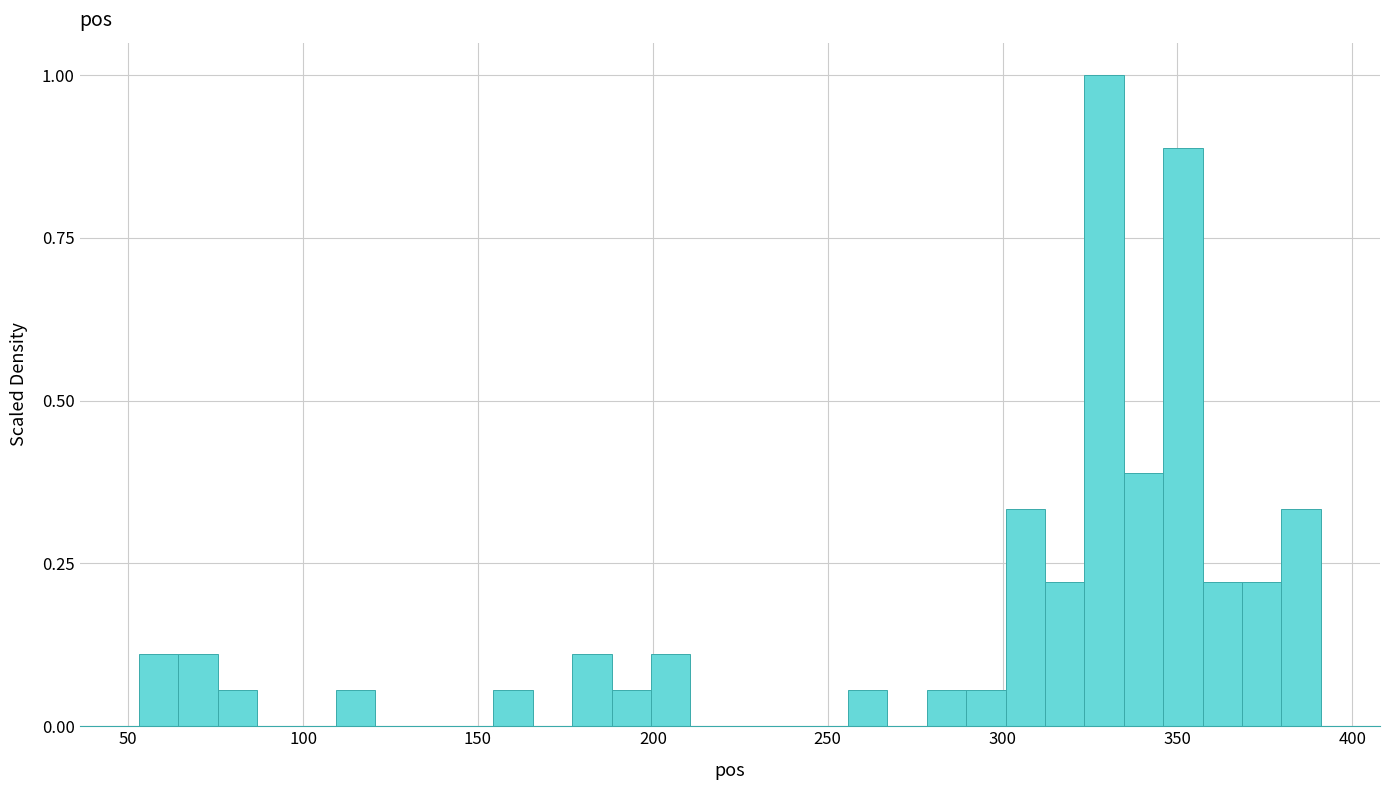

Read against the x-axis, roughly where is the centre of the tallest bar?

330